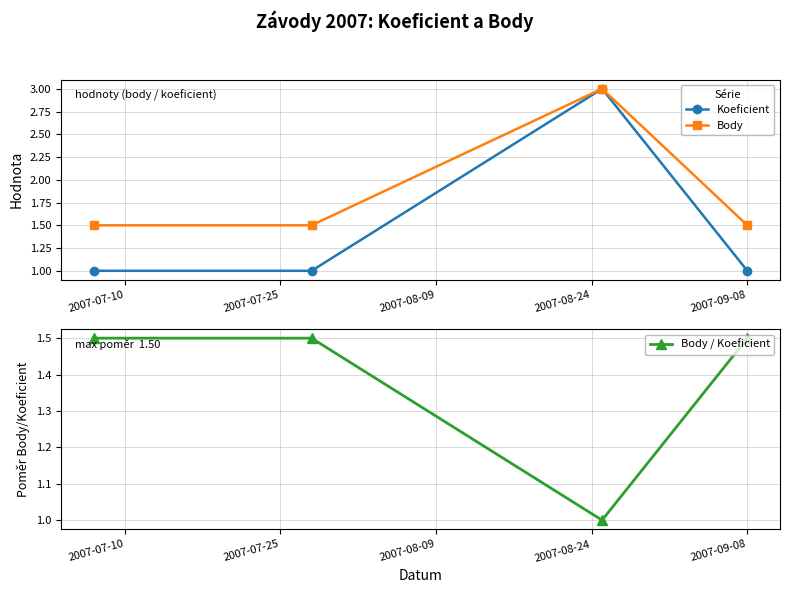

In Body / Koeficient, how many points are lower than both neighbors (excluding endpoints)?

1